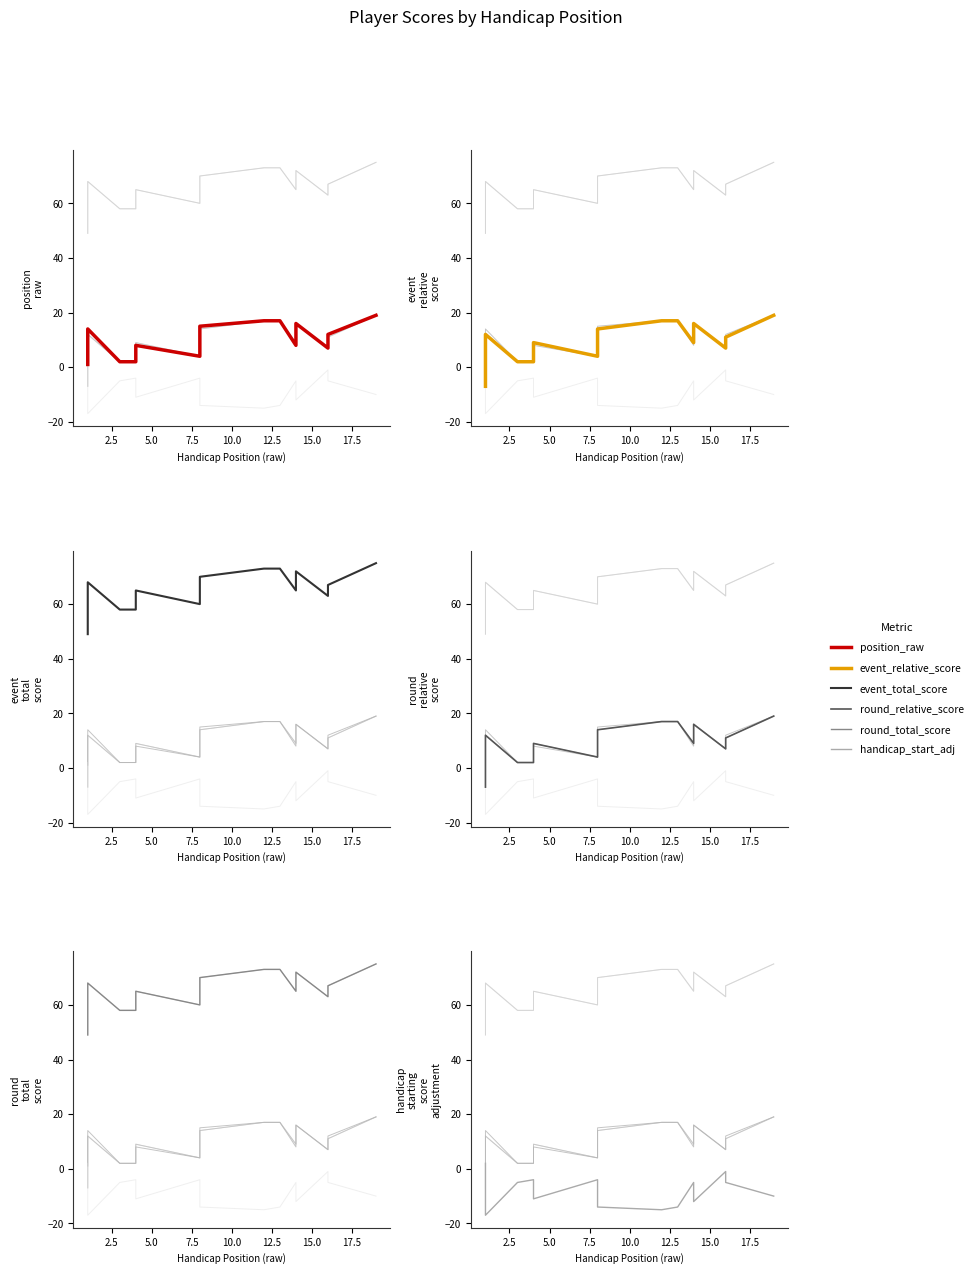

Does the chart have visible grid lines?

No